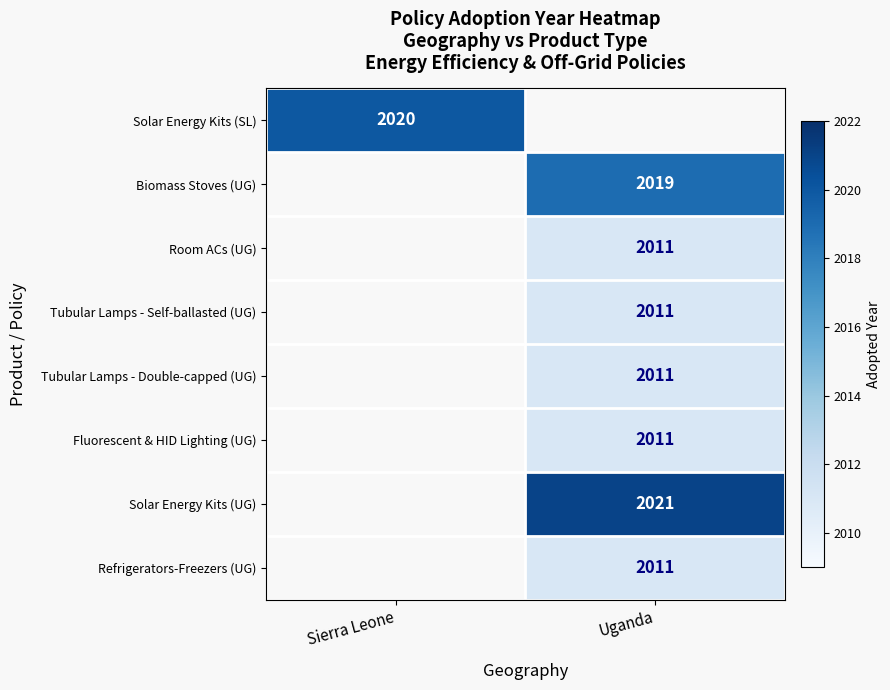

Count the number of categories in the chart.

2